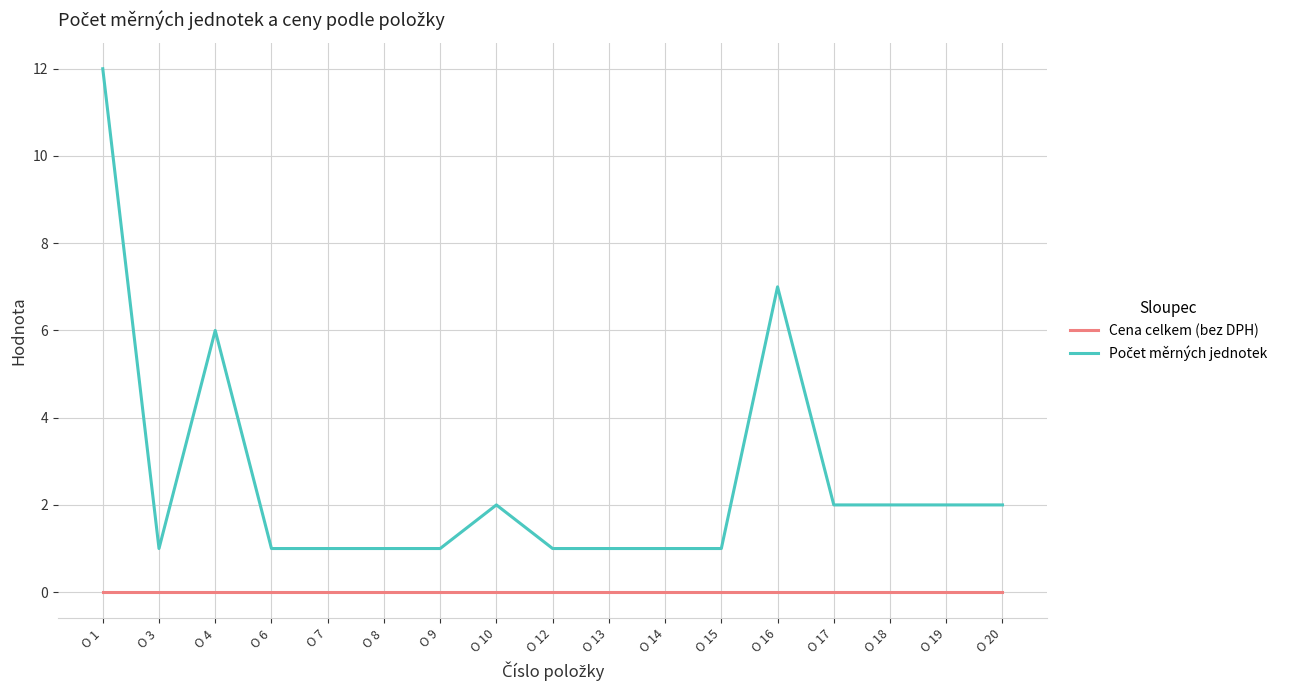

What is the total value across all series at O 4?

6